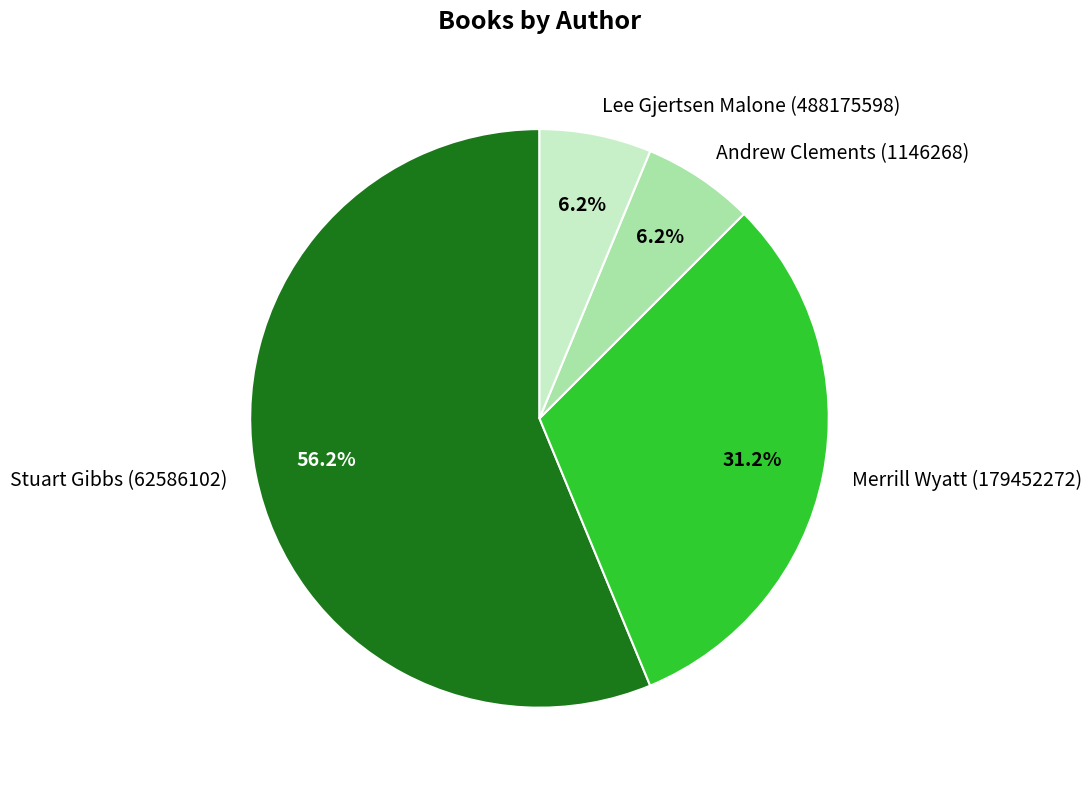

To the nearest percent, what is the difference between the largest and smallest slice percentages?

50%